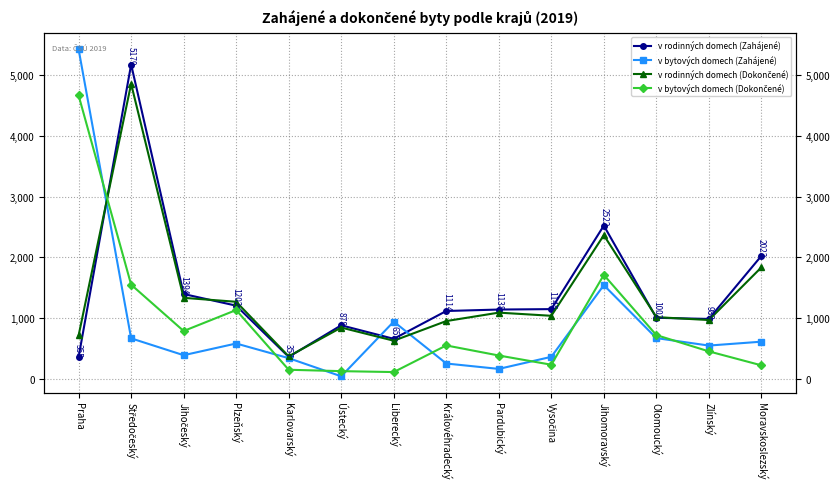

In v bytových domech (Dokončené), how many points are lower than both neighbors (excluding endpoints)?

3